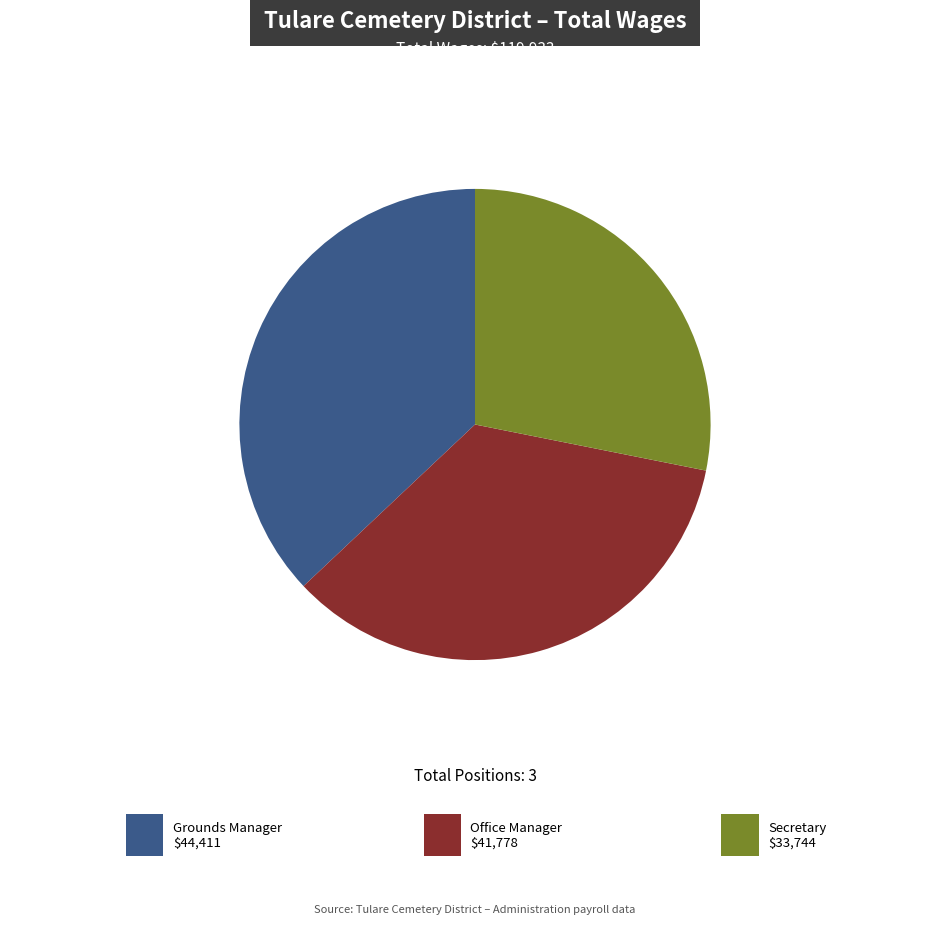

Is there any slice that represents more than half of the pie?

No